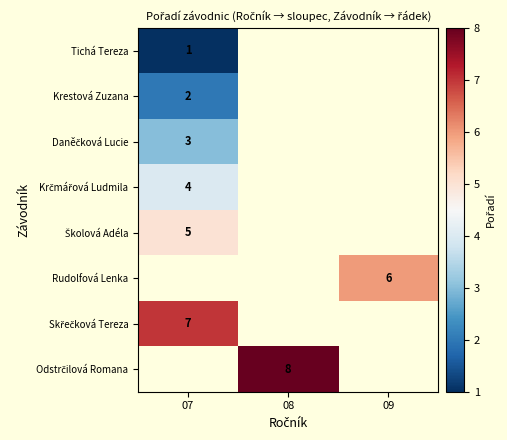

Which series has the widest spread of values?

Tichá Tereza